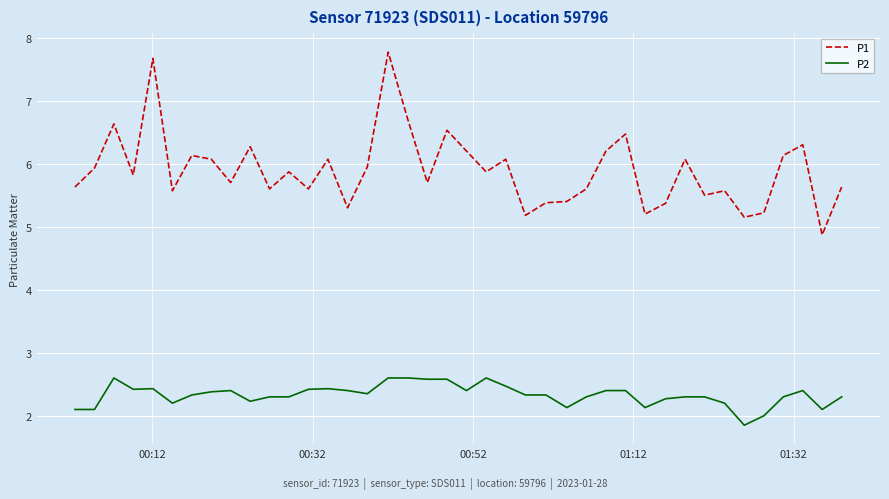

True or false: P1 and P2 cross at least once.

False